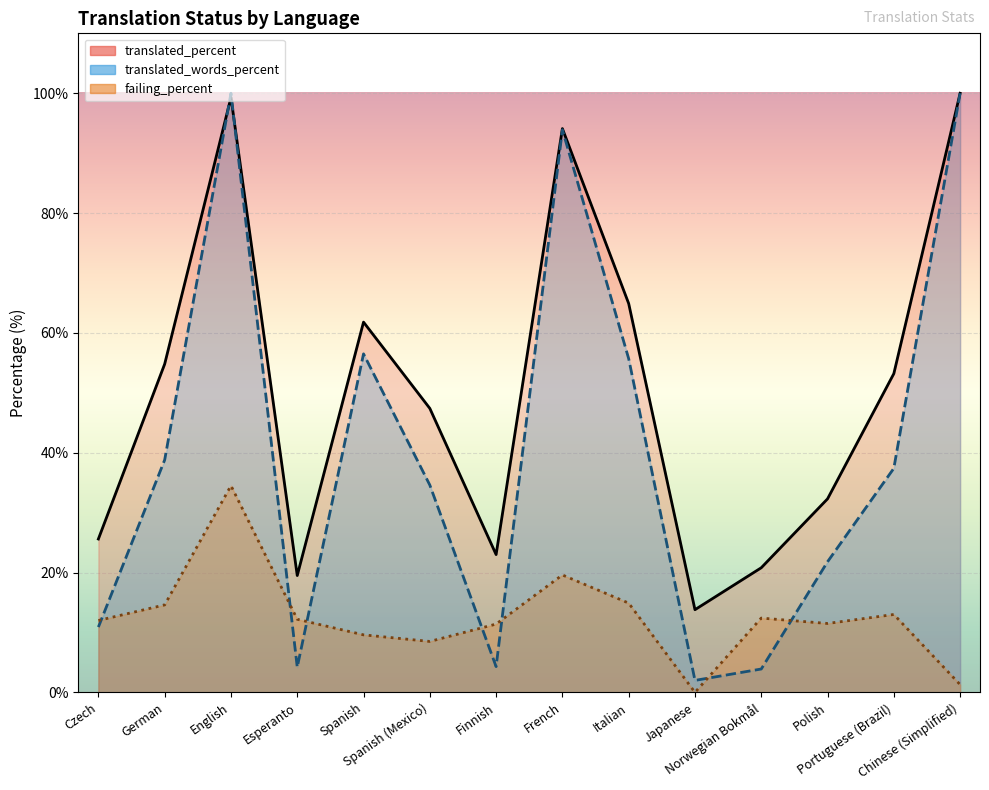

Which series has the largest range (max minus min)?

translated_words_percent